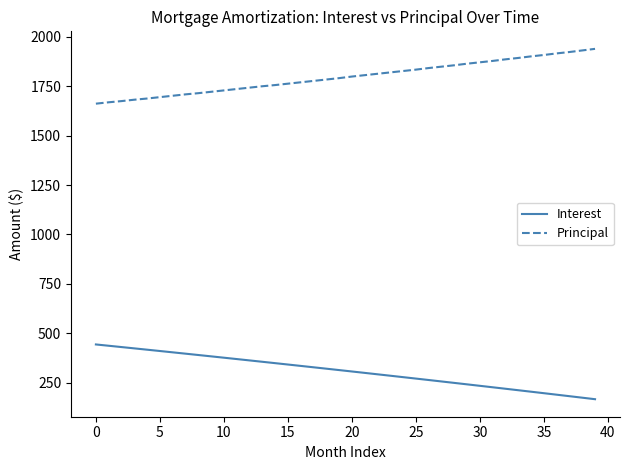

List the series in order of their peak value, lowest first.

Interest, Principal